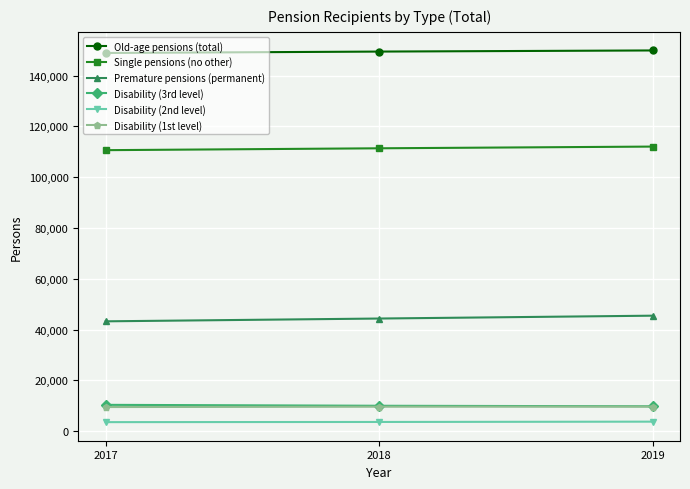

How many series are shown in this chart?

6